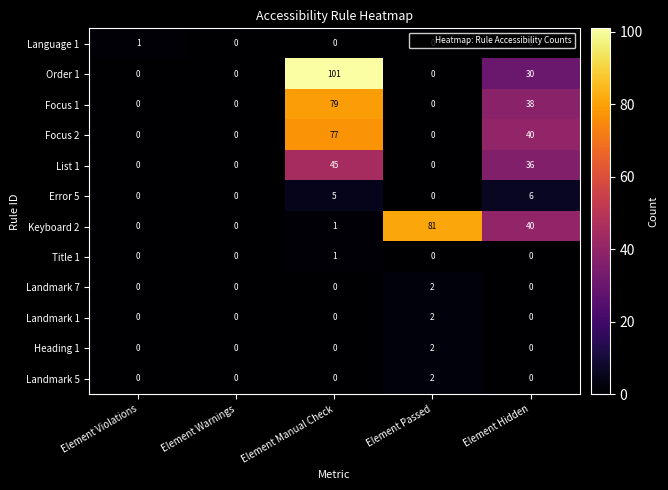

At how many categories does at least one series exceed 21?

3